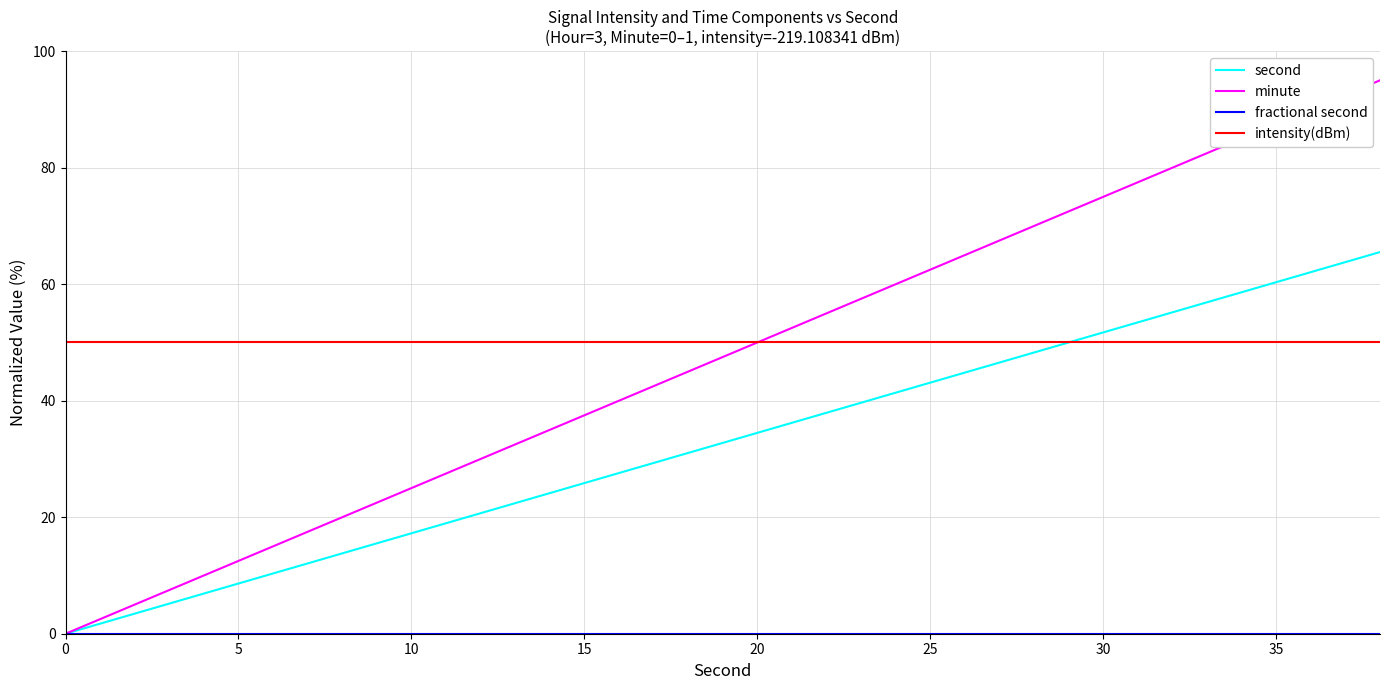

After their last crossing, which series has the higher values: second or intensity(dBm)?

second